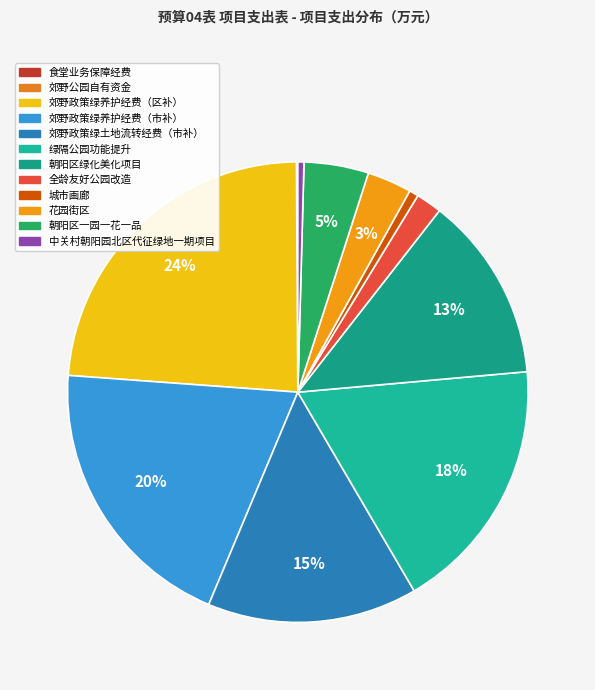

Which category has the biggest portion of the pie?

郊野政策绿养护经费（区补）